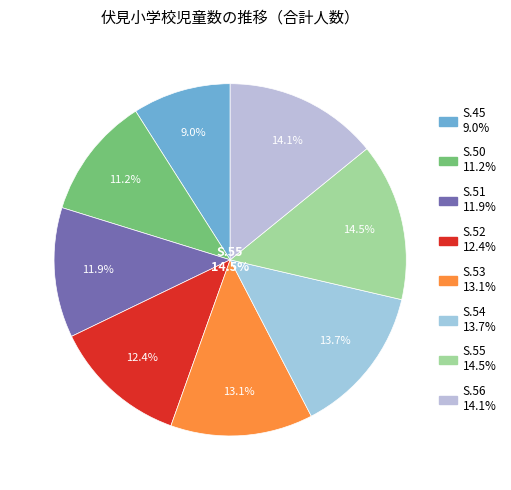

What percentage is the S.55 slice, to the nearest percent?

14%